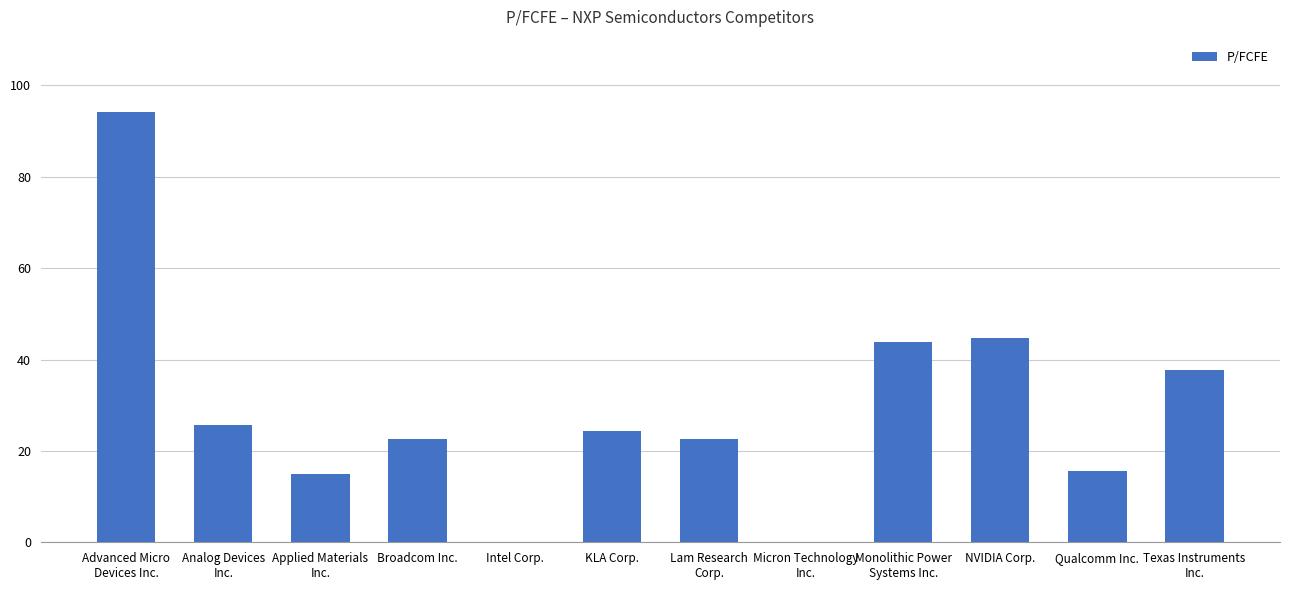

Is it true that the value at Qualcomm Inc. is 23.9?

False